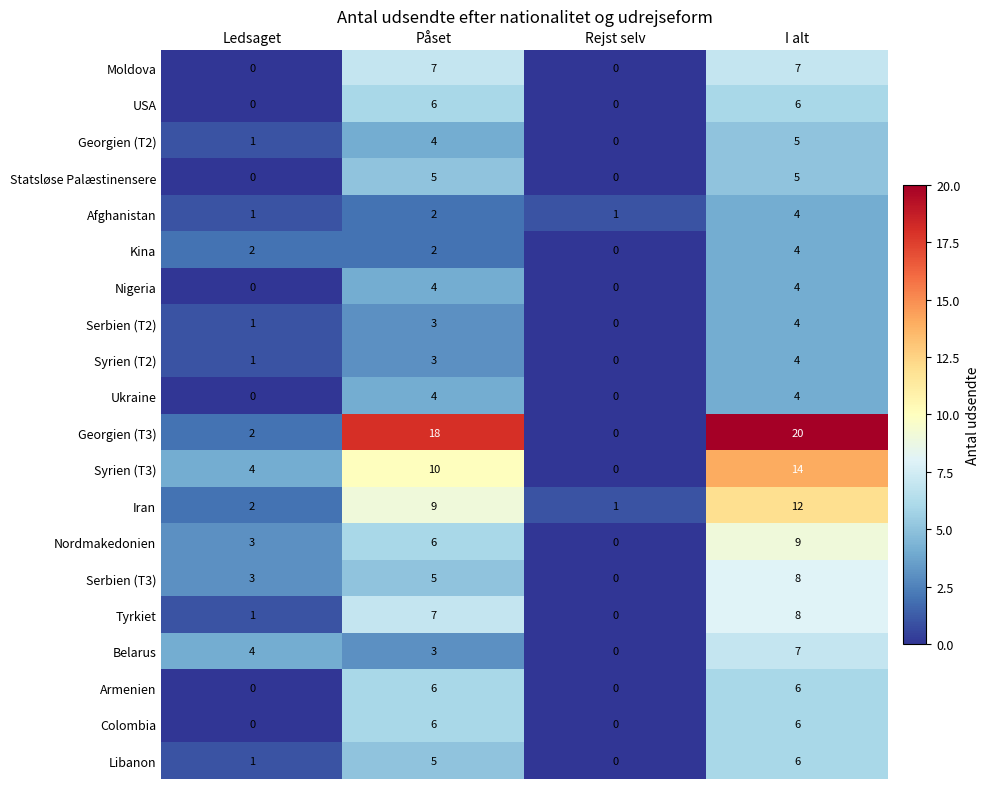

True or false: Serbien (T2) has a value of 0 at Rejst selv.

True